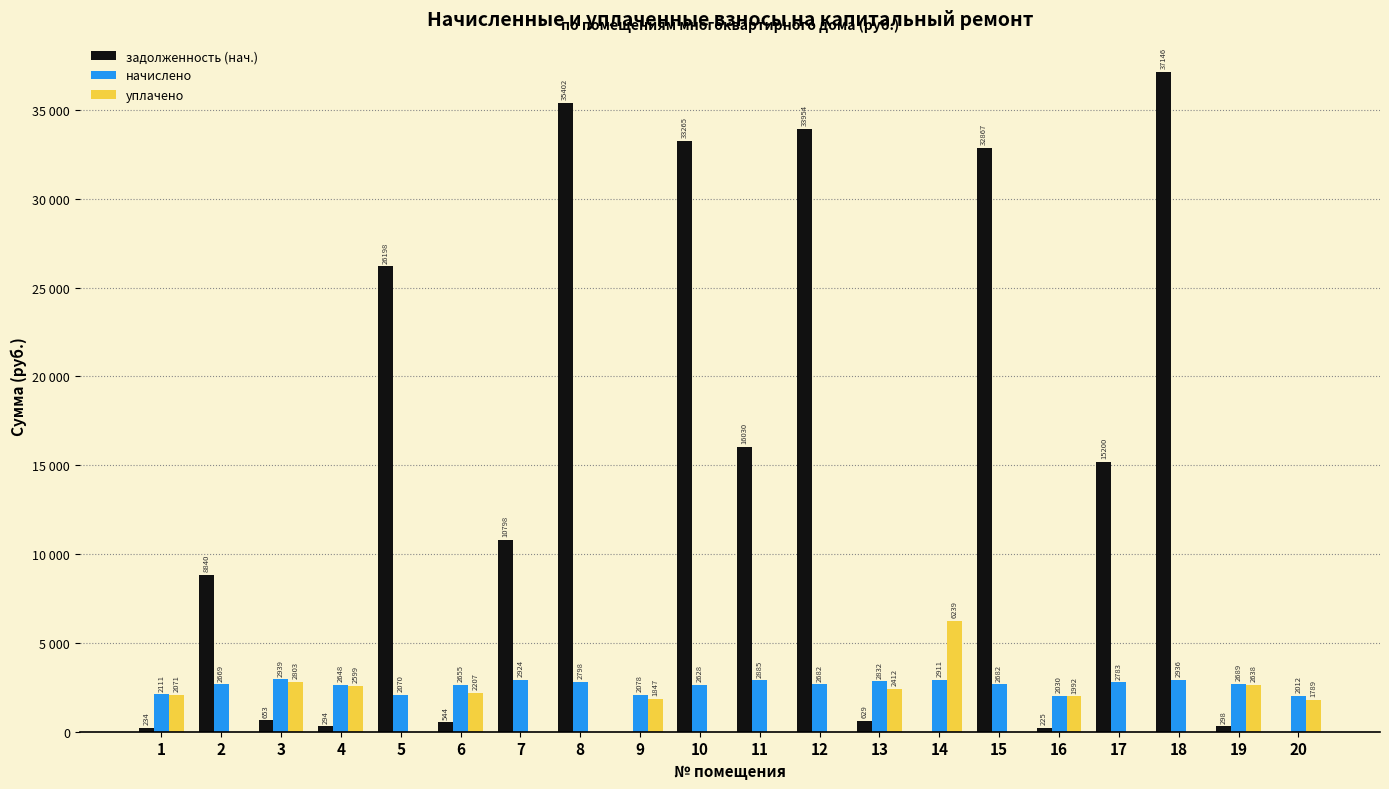

True or false: начислено has a value of 578.6 at 10.

False